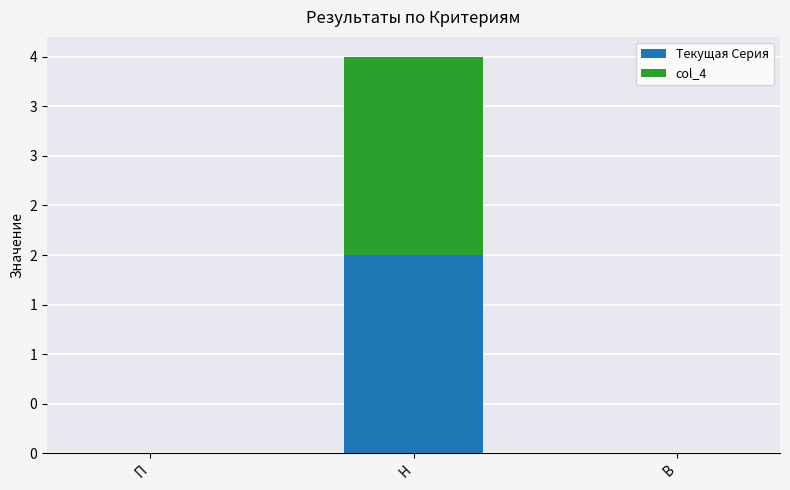

Which series has the largest total across all categories?

Текущая Серия